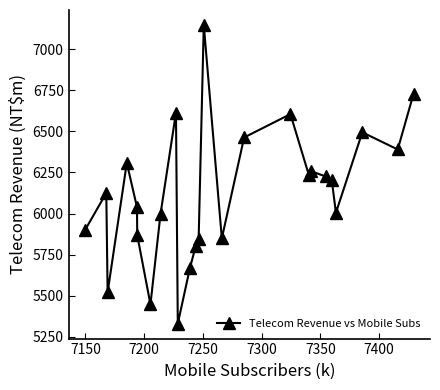

What is the value of the 1st point from the left?

5899.2